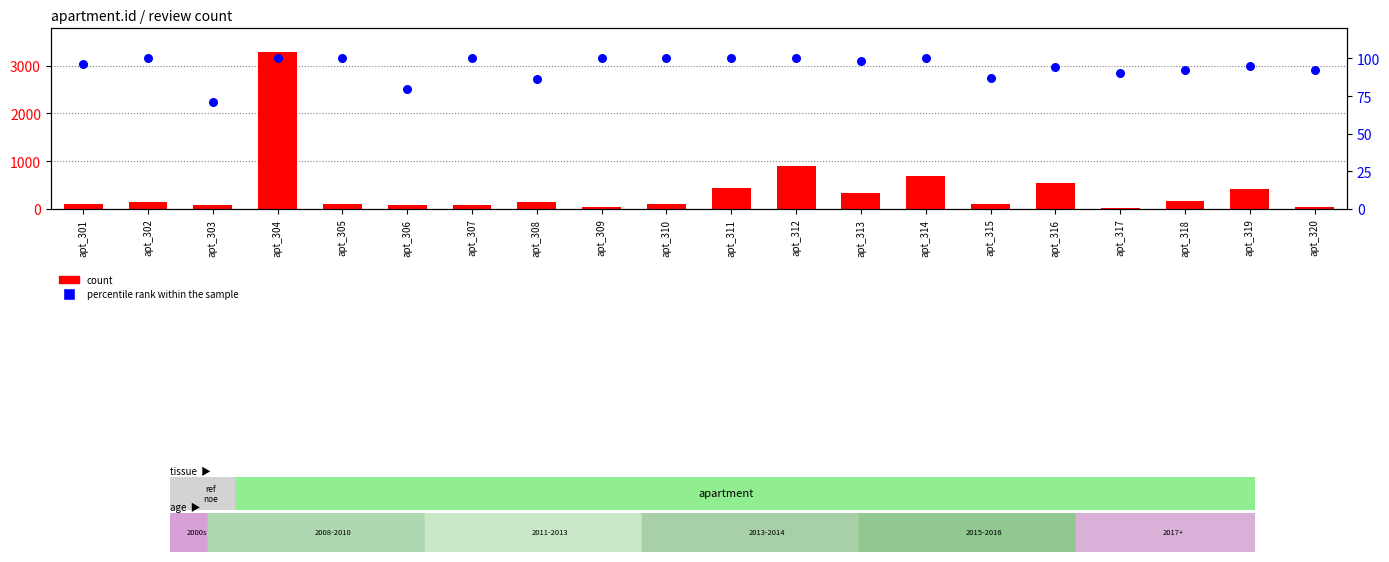

What are all the series names shown in the legend?

count, percentile rank within the sample